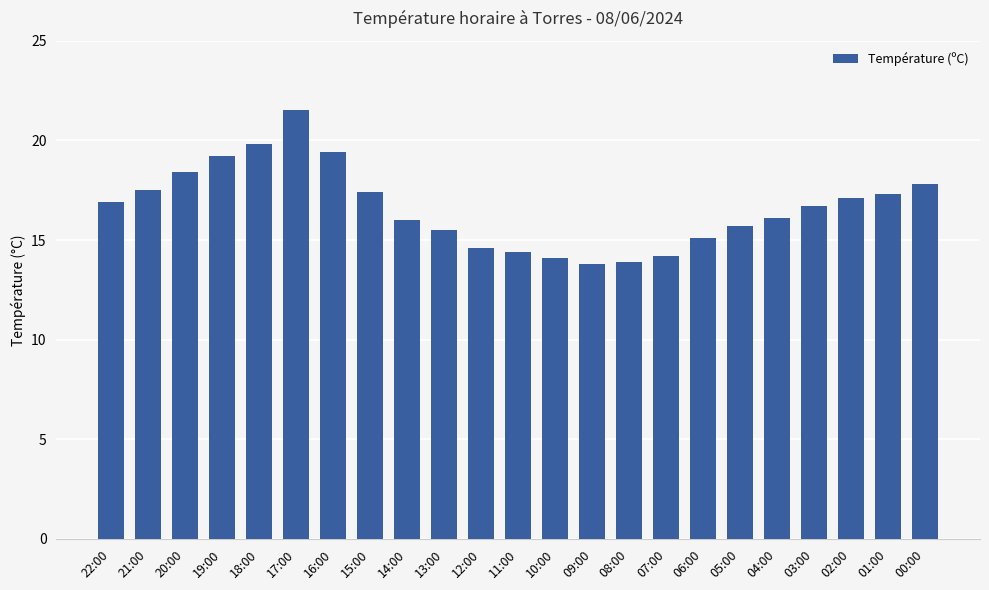

What position from the right is 14:00?

15